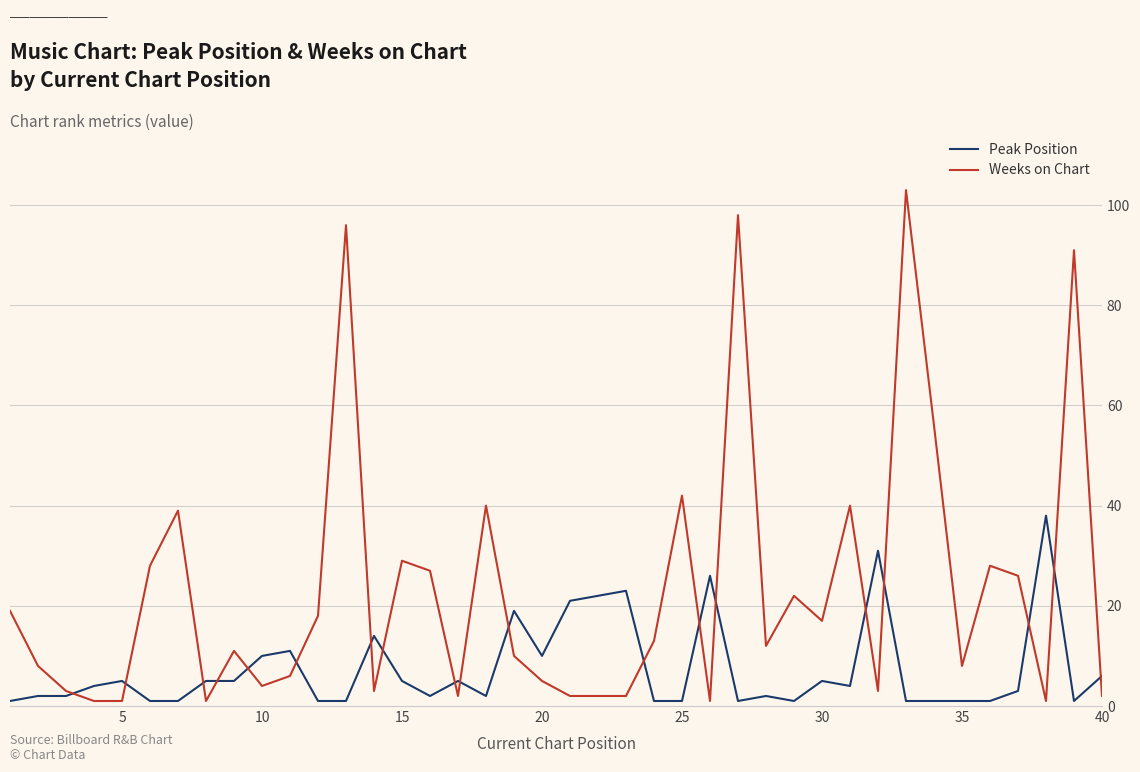

Rank the series by their maximum value, from lowest to highest.

Peak Position, Weeks on Chart